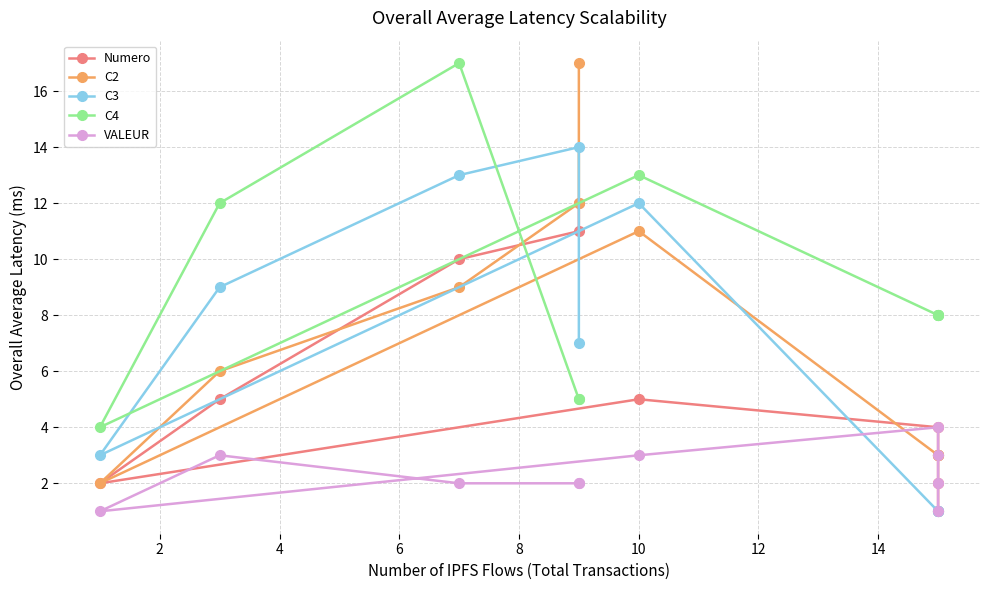

What are all the series names shown in the legend?

Numero, C2, C3, C4, VALEUR